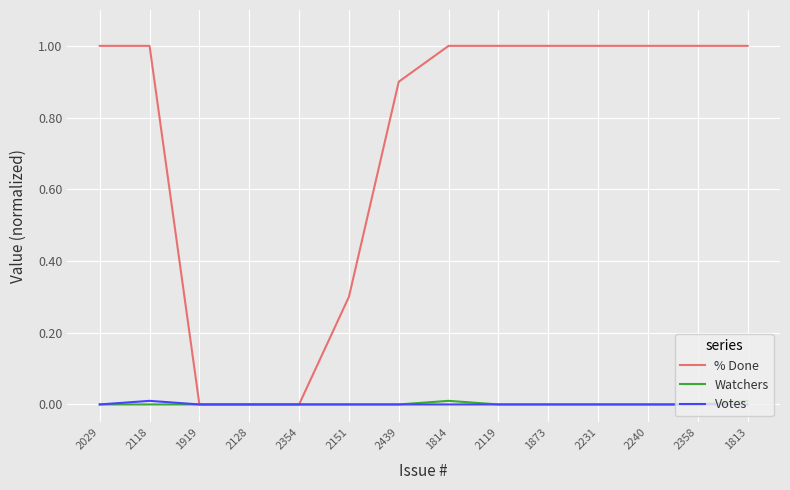

The % Done series shows 0.0 at 2128. True or false?

True